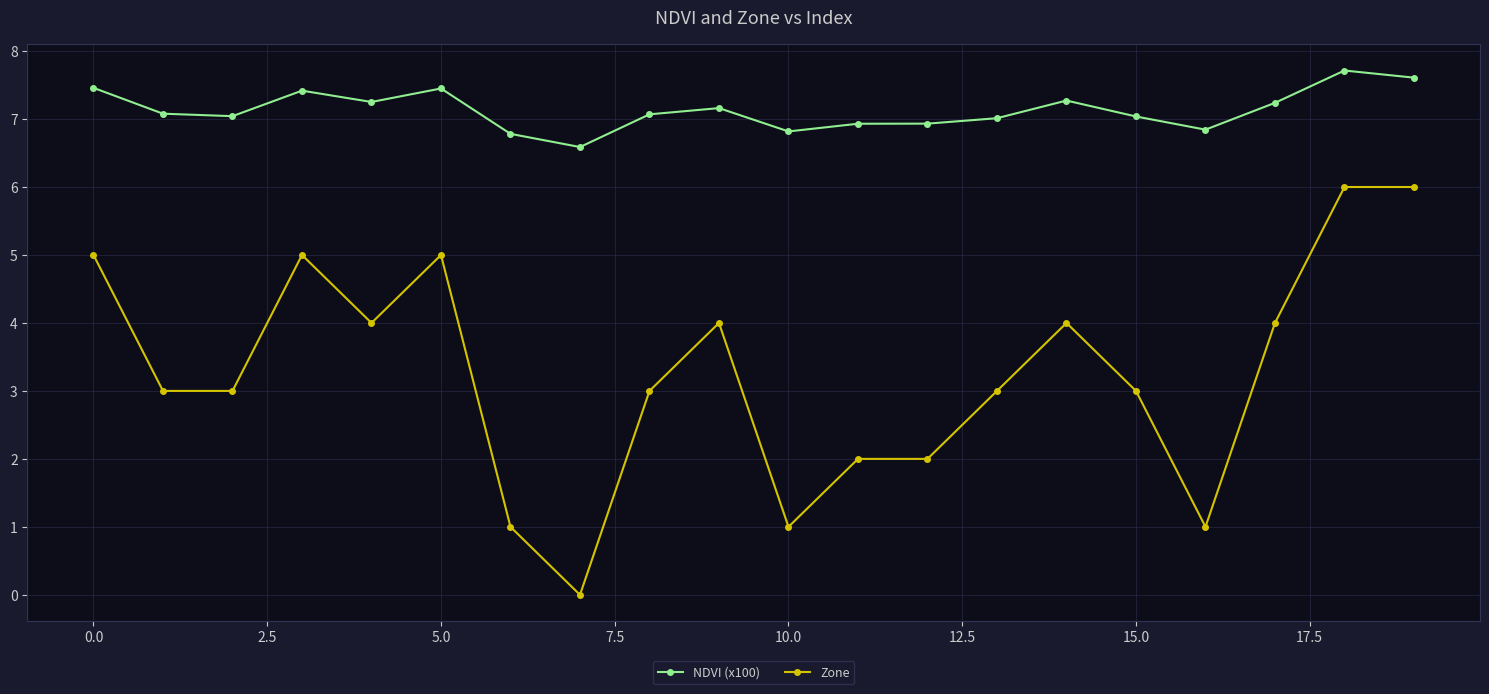

List the series in order of their overall mean, highest first.

NDVI (x100), Zone